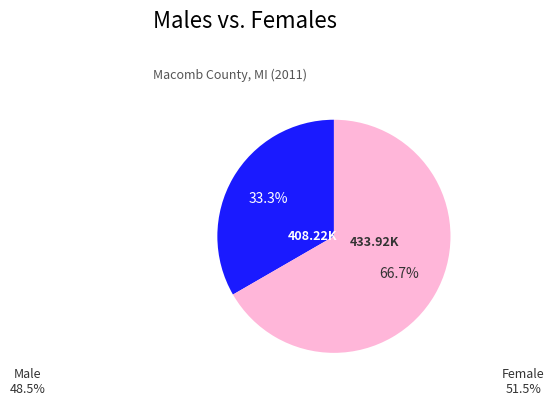

Is there any slice that represents more than half of the pie?

Yes